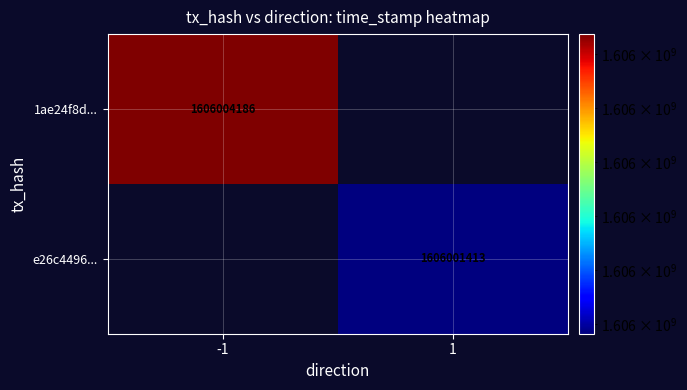

Is it true that 1ae24f8d... equals 996320266 at -1?

False